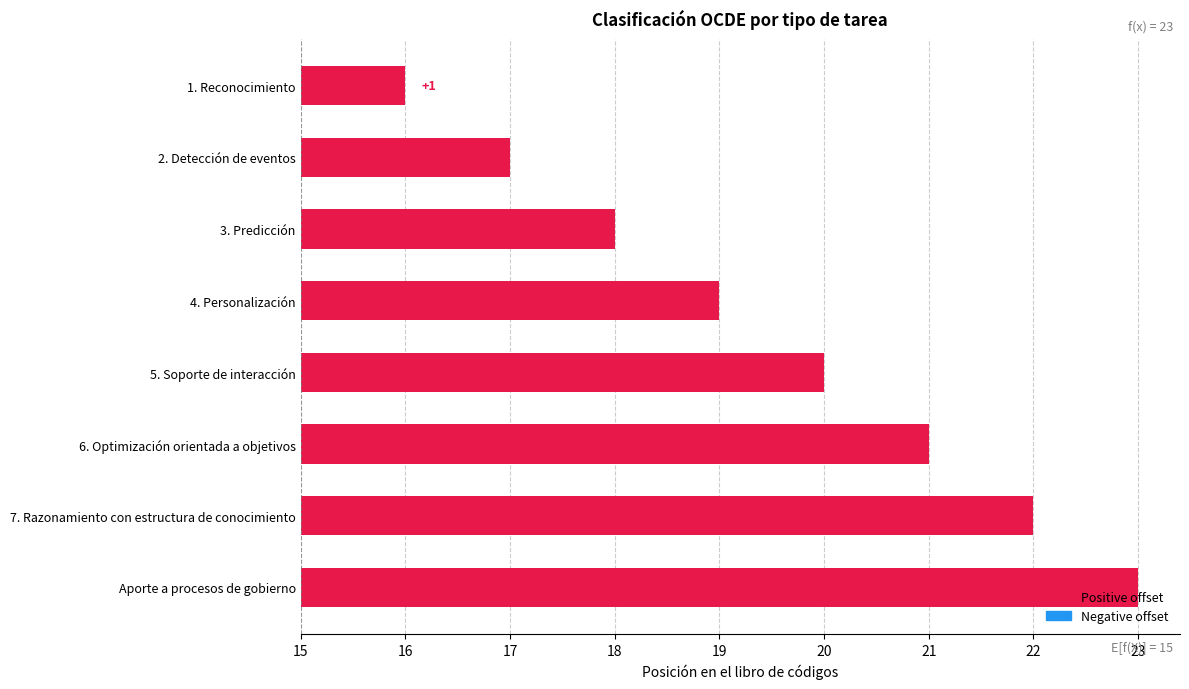

Is it true that the value at 6. Optimización orientada a objetivos is 6?

True